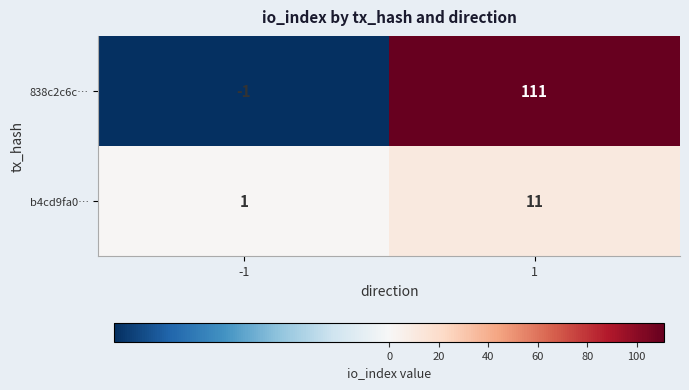

Reading left to right, transcribe all the data shown in this chart.

838c2c6c…: -1	111
b4cd9fa0…: 1	11